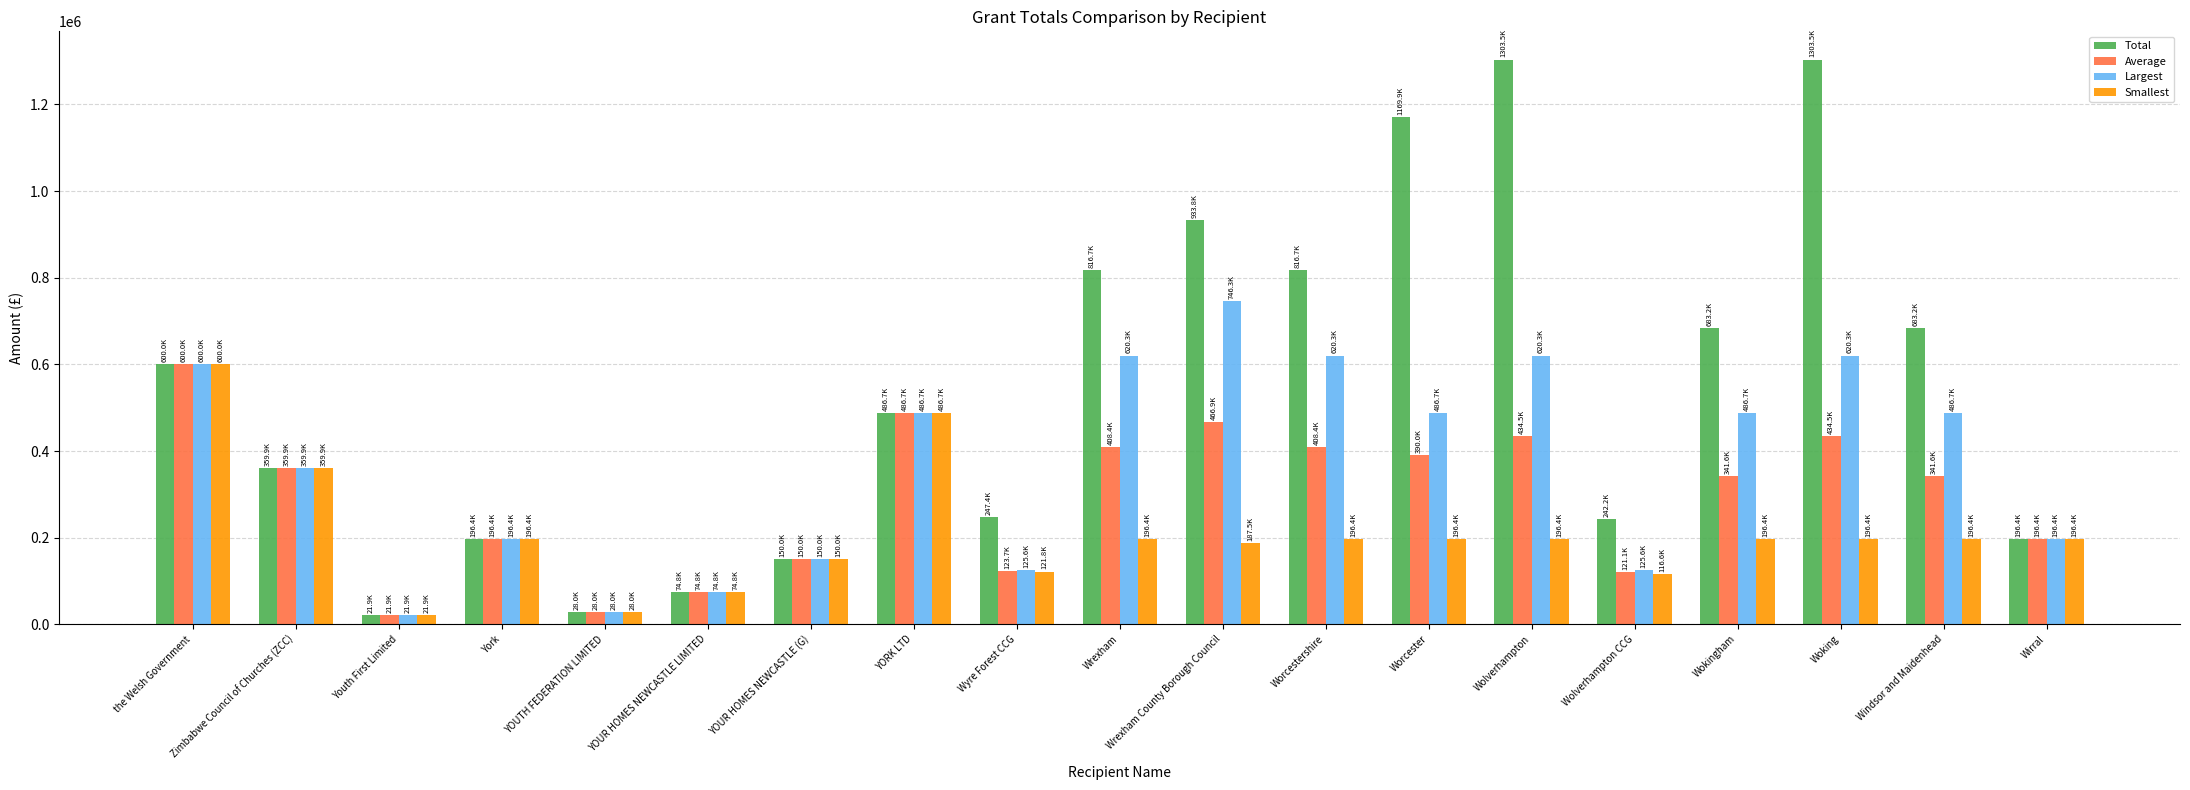

True or false: Smallest has a value of 196435 at Worcester.

True